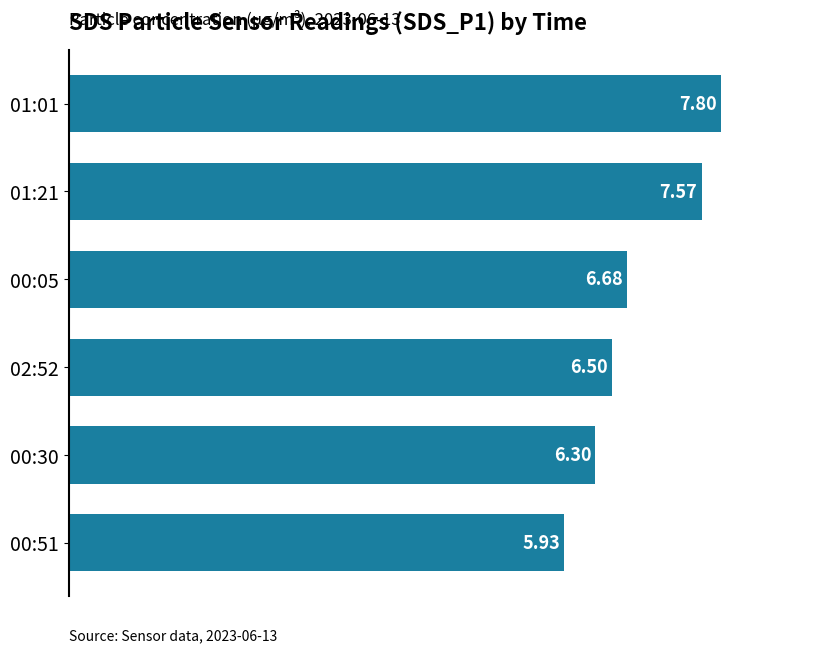

How many bars are there in total?

6